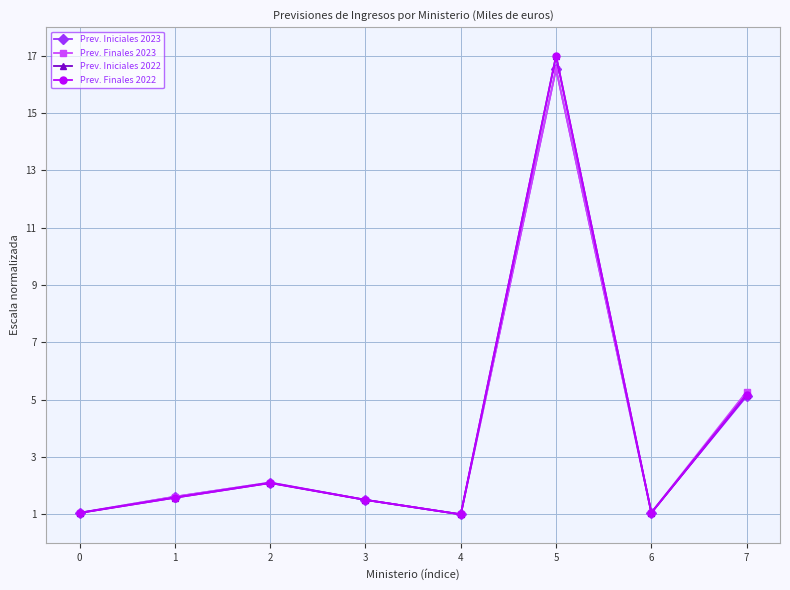

What is the difference between the Prev. Iniciales 2022 values at 7 and 1?

3.6